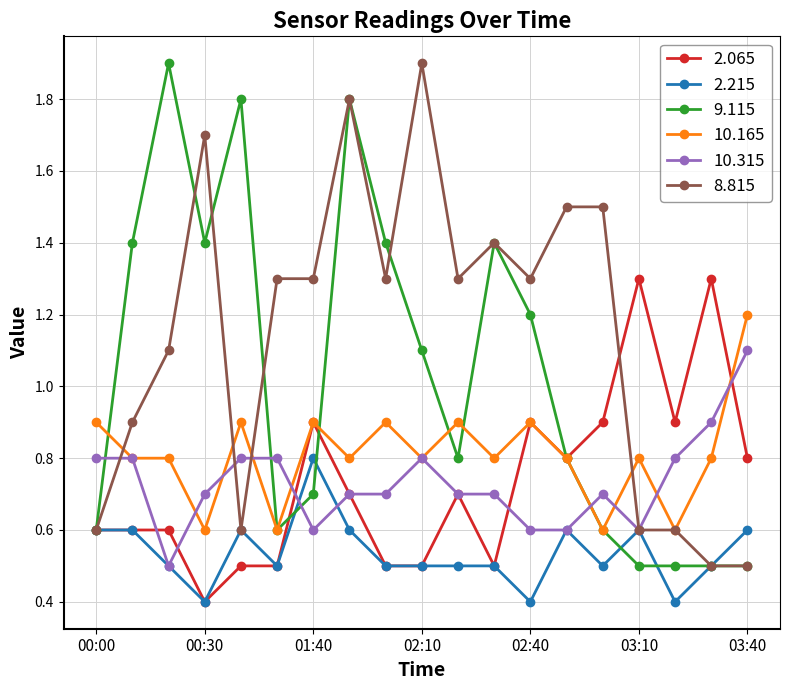

What is the greatest value displayed?

1.9